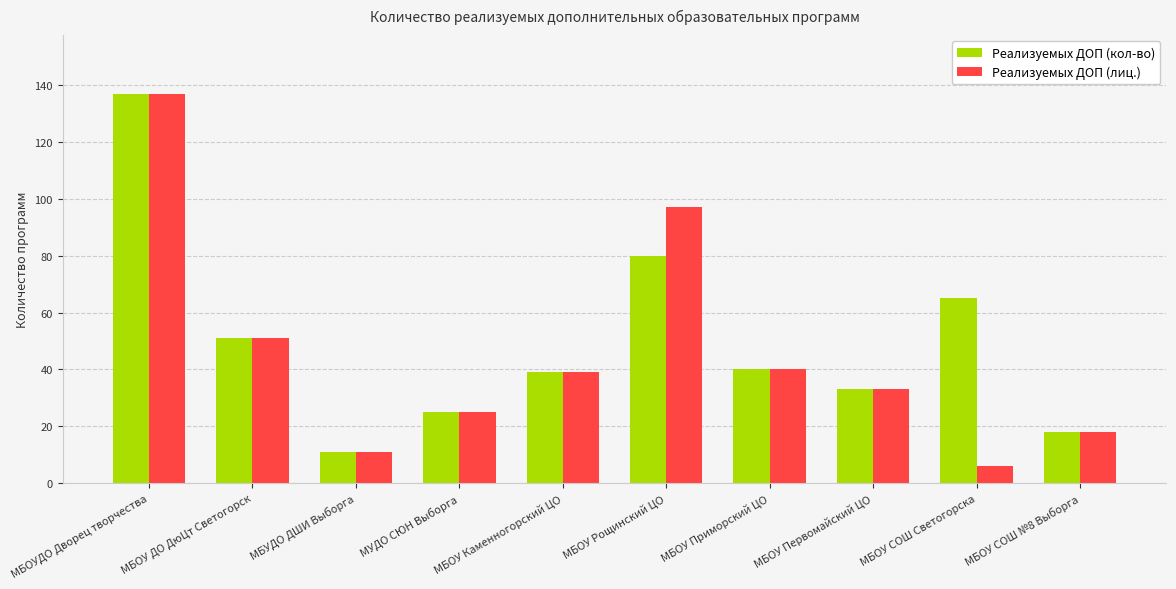

What is the maximum value shown in the chart?

137